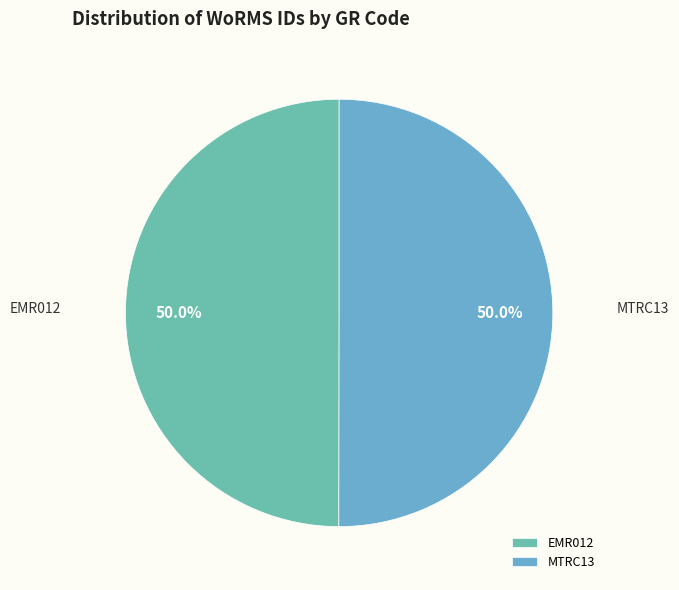

How many segments does this pie chart have?

2